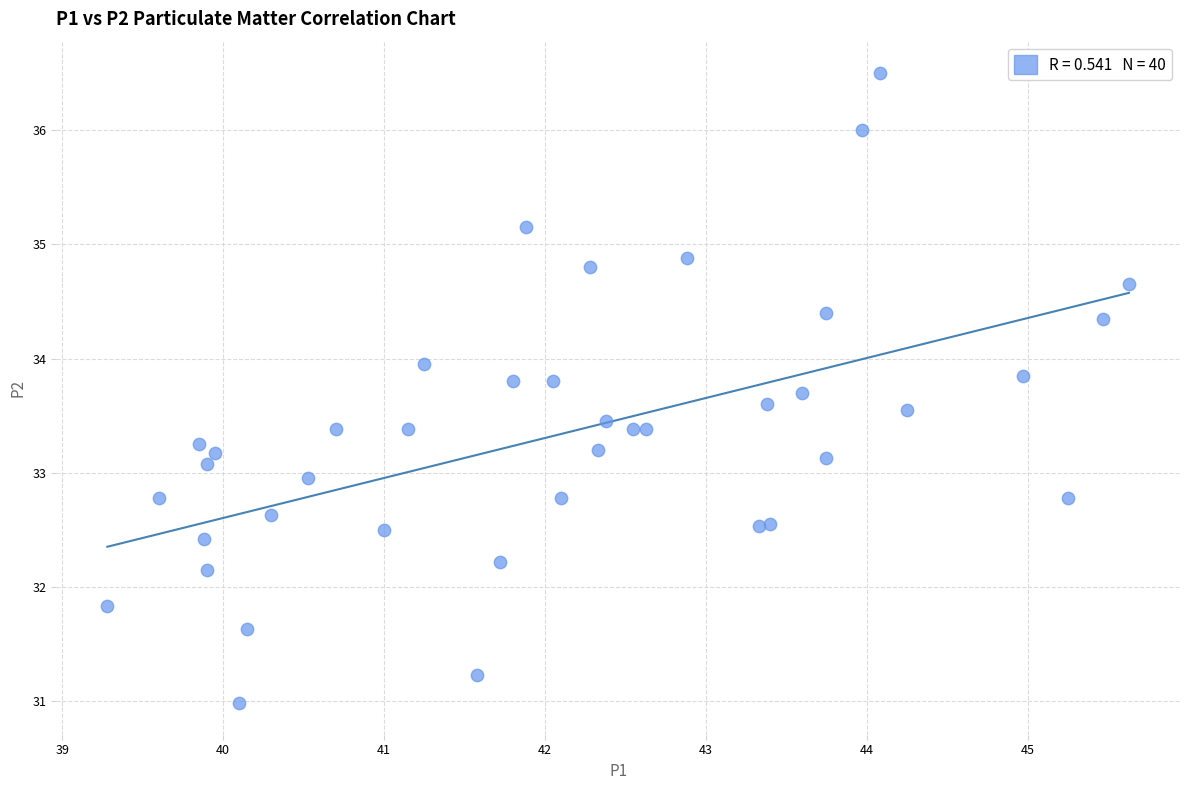

What is the range of X values (max minus min)?

6.4